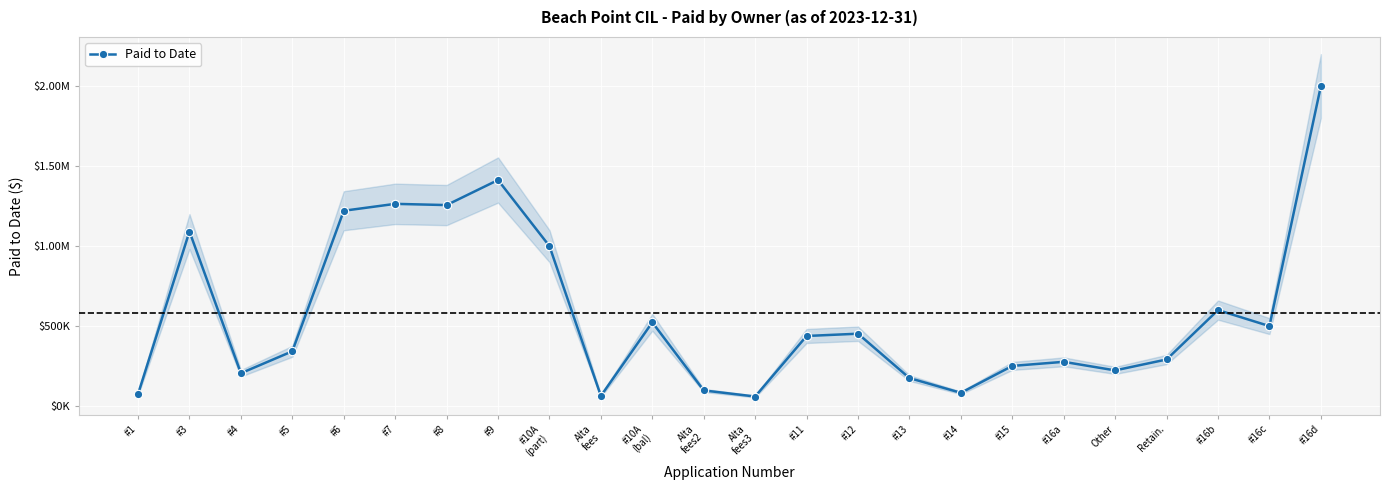

Reading left to right, extract all data points from this chart.

75000.0	1091120.3	205409.0	342459.0	1220915.7	1264046.1	1256406.7	1413037.5	1000000.0	63653.0	523548.2	97846.0	59783.0	438191.7	452425.0	175009.7	82903.6	251048.4	276627.8	223131.6	291279.0	600000.0	500000.0	2000000.0